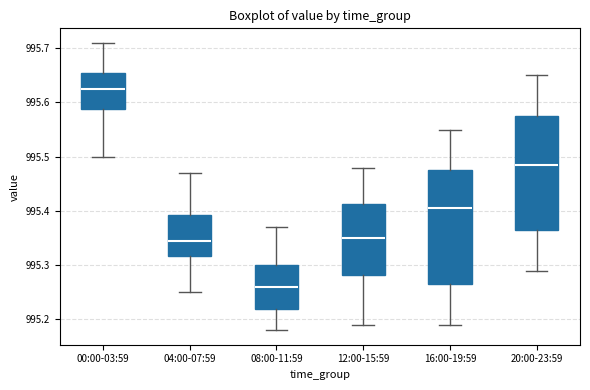

Where is the lower edge of the box for 08:00-11:59 on the y-axis? The values are not printed on the chart, so give them approximately, as read against the axis.

995.22